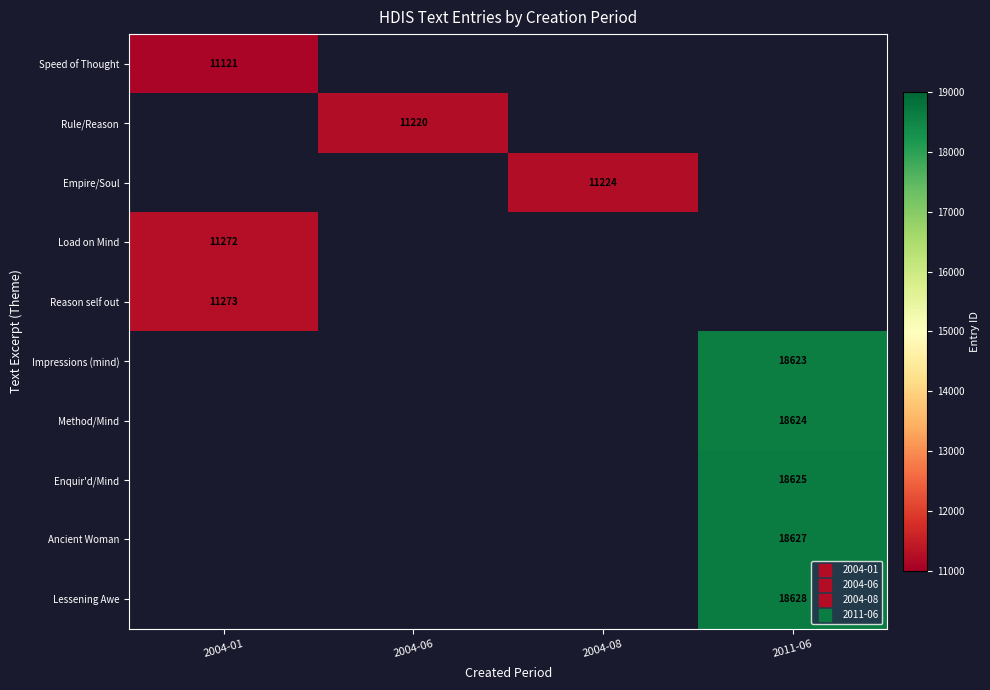

How many positive values does the Speed of Thought series have?

1